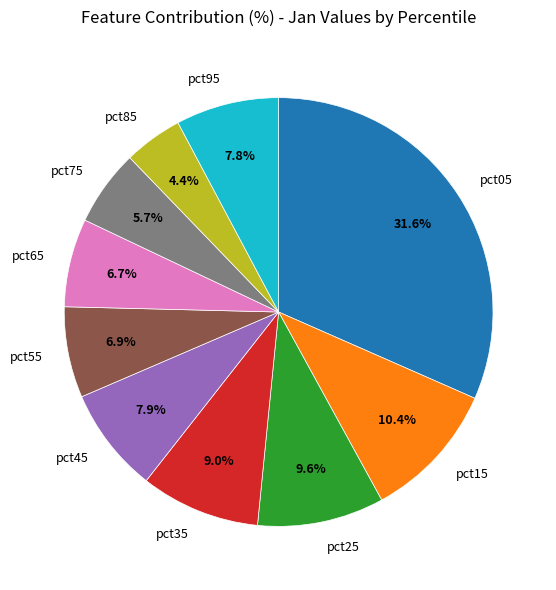

Is pct65 the majority of the pie?

No